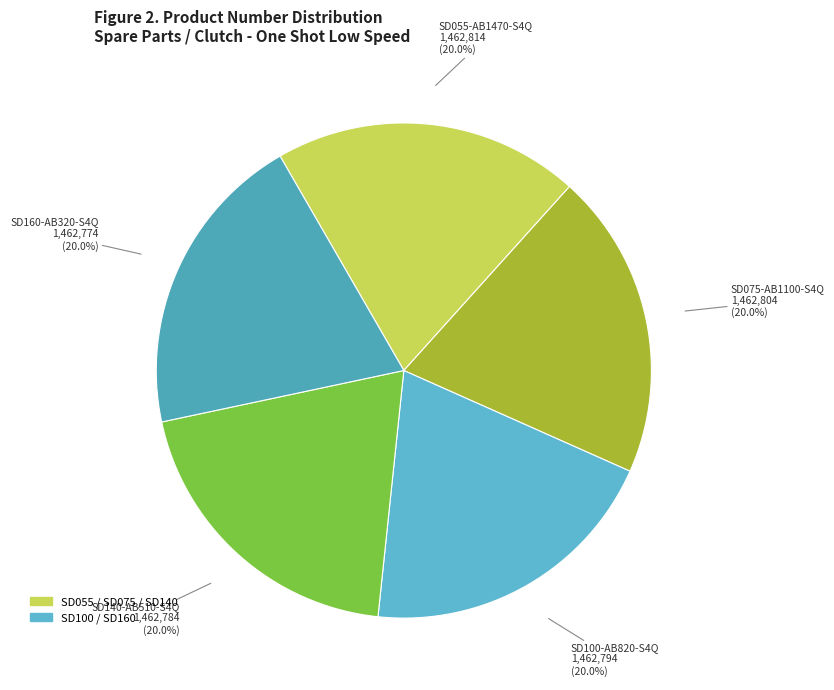

How many slices are in this pie chart?

5